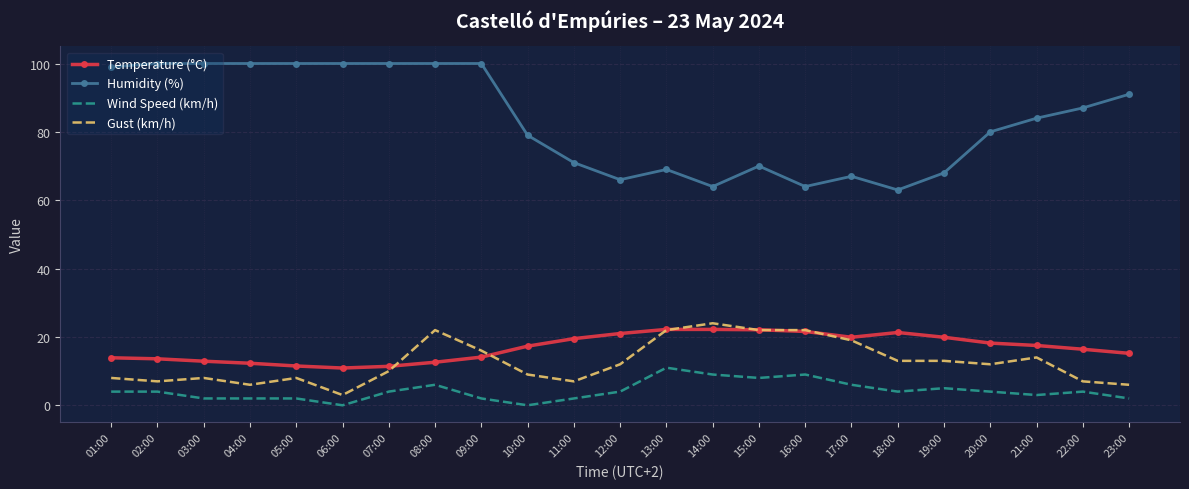

Rank the series by their maximum value, from lowest to highest.

Wind Speed (km/h), Temperature (°C), Gust (km/h), Humidity (%)